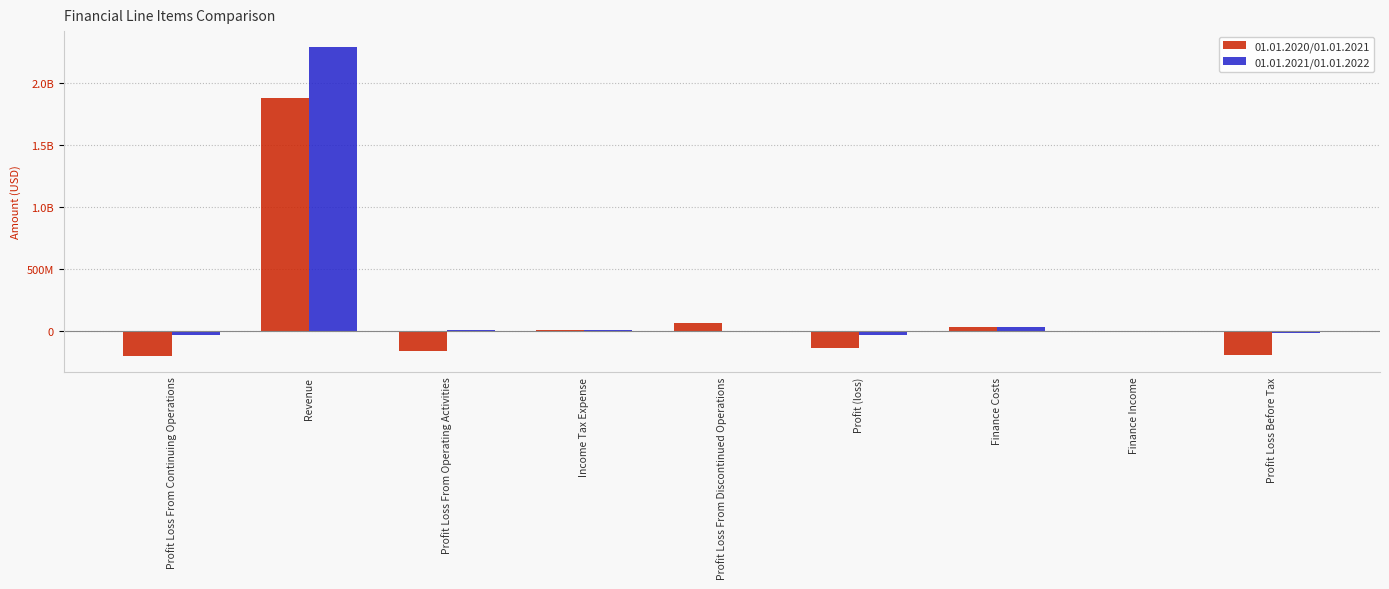

What are all the series names shown in the legend?

01.01.2020/01.01.2021, 01.01.2021/01.01.2022